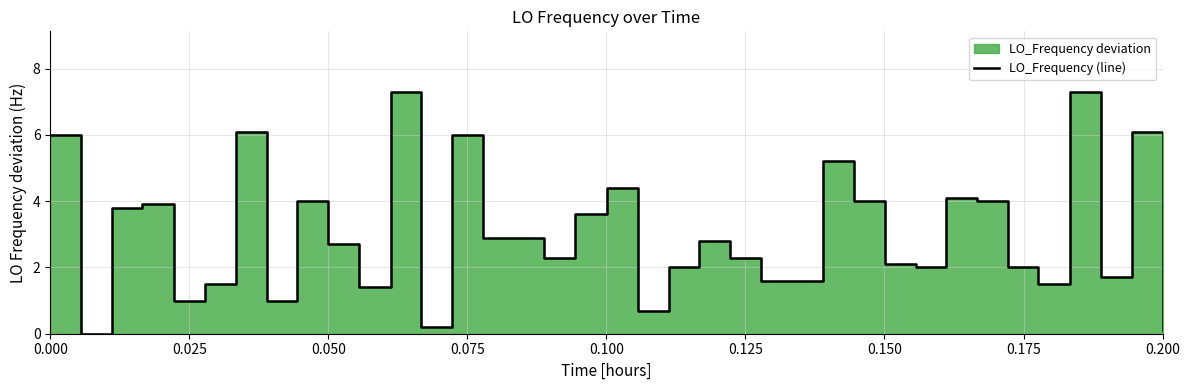

How many data points are above 2?

23